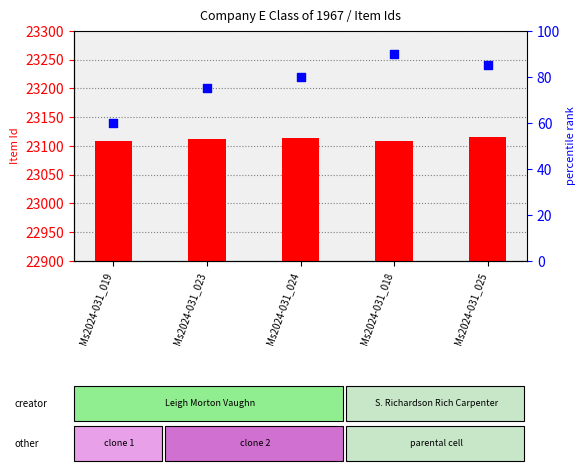

Is the value of Item Id at Ms2024-031_023 greater than the value of percentile rank within the sample at Ms2024-031_019?

Yes